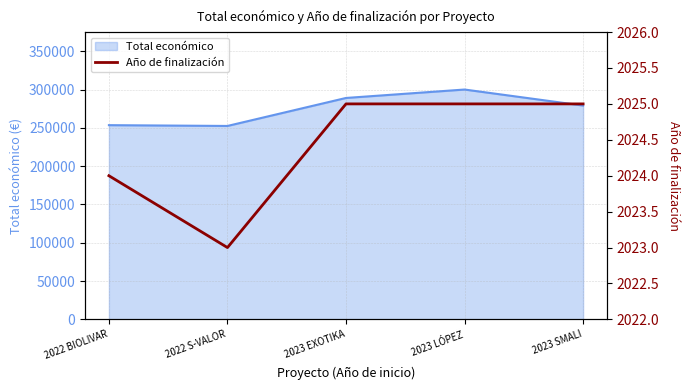

What is the label of the 3rd point from the left?

2023 EXOTIKA